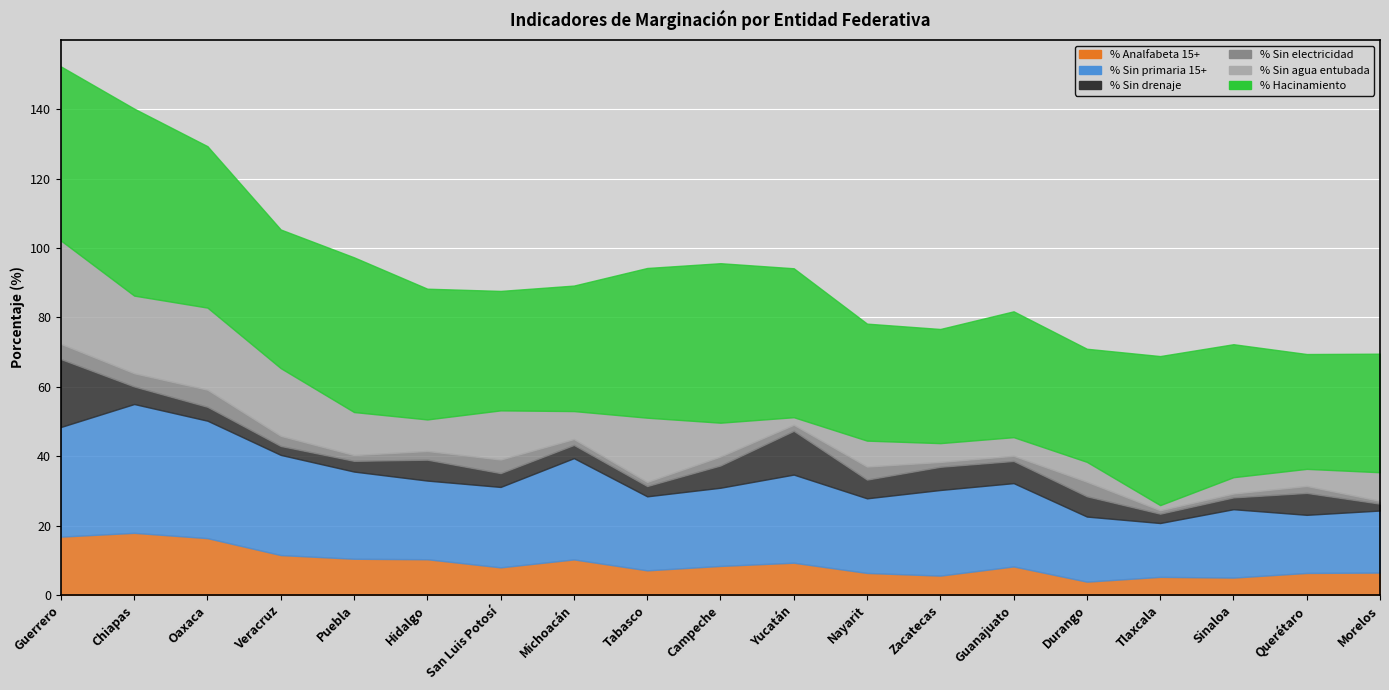

Rank the series by their maximum value, from highest to lowest.

% Hacinamiento, % Sin primaria 15+, % Sin agua entubada, % Sin drenaje, % Analfabeta 15+, % Sin electricidad